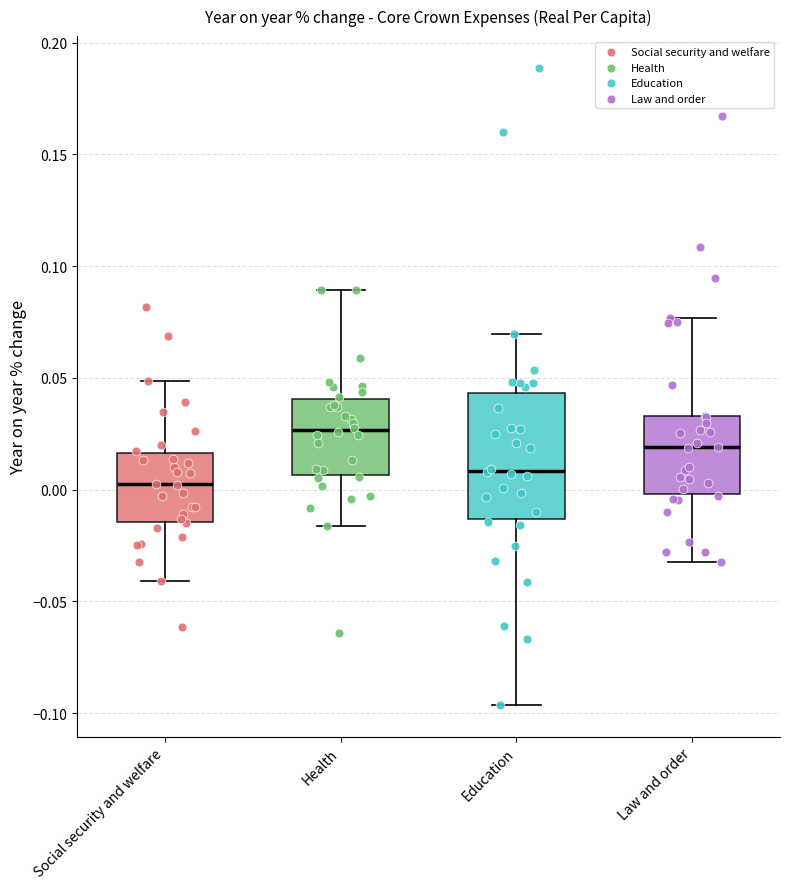

Reading left to right, read every box against the y-axis: the position of its median line, the range the box covers, and the ends of its whiskers. The values are not printed on the chart, so give them approximately, as read against the axis.

Social security and welfare: median 0.000, box -0.015 to 0.015, whiskers -0.040 to 0.050
Health: median 0.025, box 0.005 to 0.040, whiskers -0.015 to 0.090
Education: median 0.010, box -0.015 to 0.045, whiskers -0.095 to 0.070
Law and order: median 0.020, box 0.000 to 0.035, whiskers -0.030 to 0.075